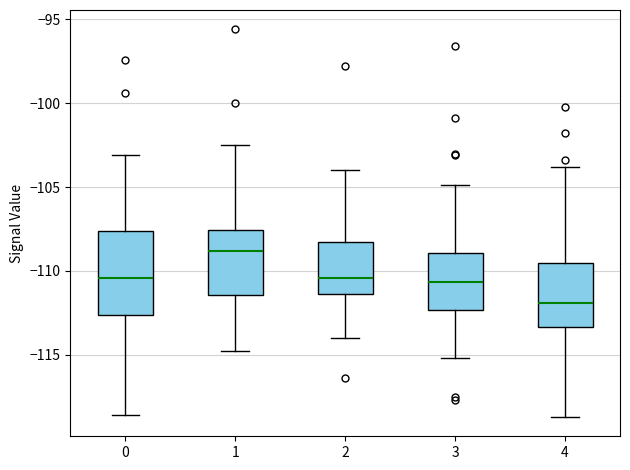

Reading left to right, transcribe this box plot: for each box, give where its median line is, the range the box spans, and where its two whiskers end, as read against the y-axis. The values are not printed on the chart, so give them approximately, as read against the axis.

0: median -110.5, box -112.5 to -107.5, whiskers -118.5 to -103.0
1: median -109.0, box -111.5 to -107.5, whiskers -115.0 to -102.5
2: median -110.5, box -111.5 to -108.5, whiskers -114.0 to -104.0
3: median -110.5, box -112.5 to -109.0, whiskers -115.0 to -105.0
4: median -112.0, box -113.5 to -109.5, whiskers -118.5 to -104.0